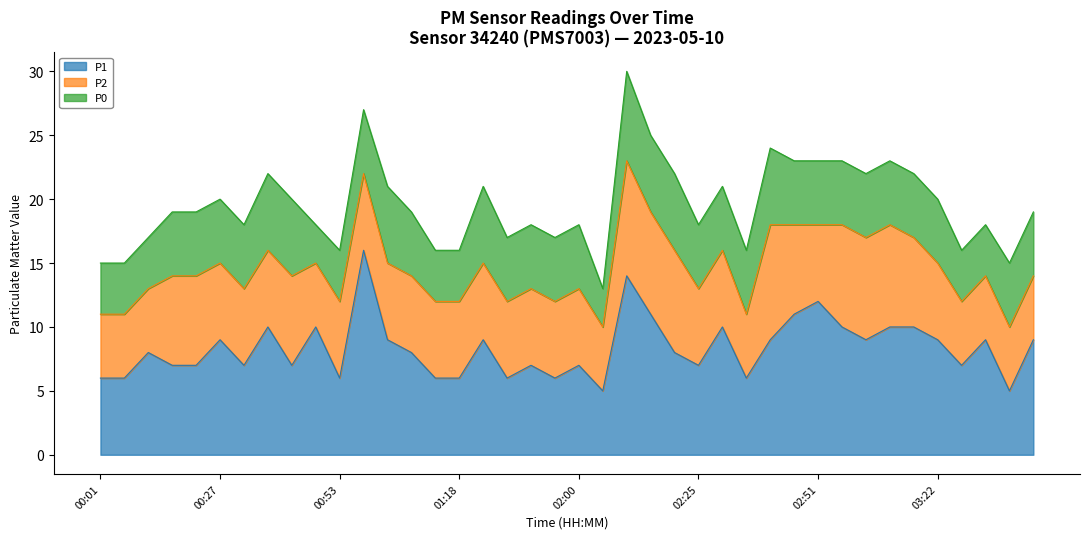

At which category does P2 reach its first local valley?

00:47